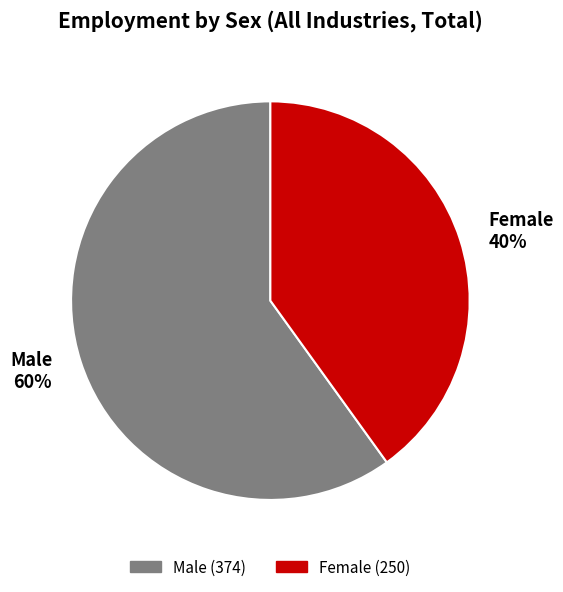

How many segments does this pie chart have?

2